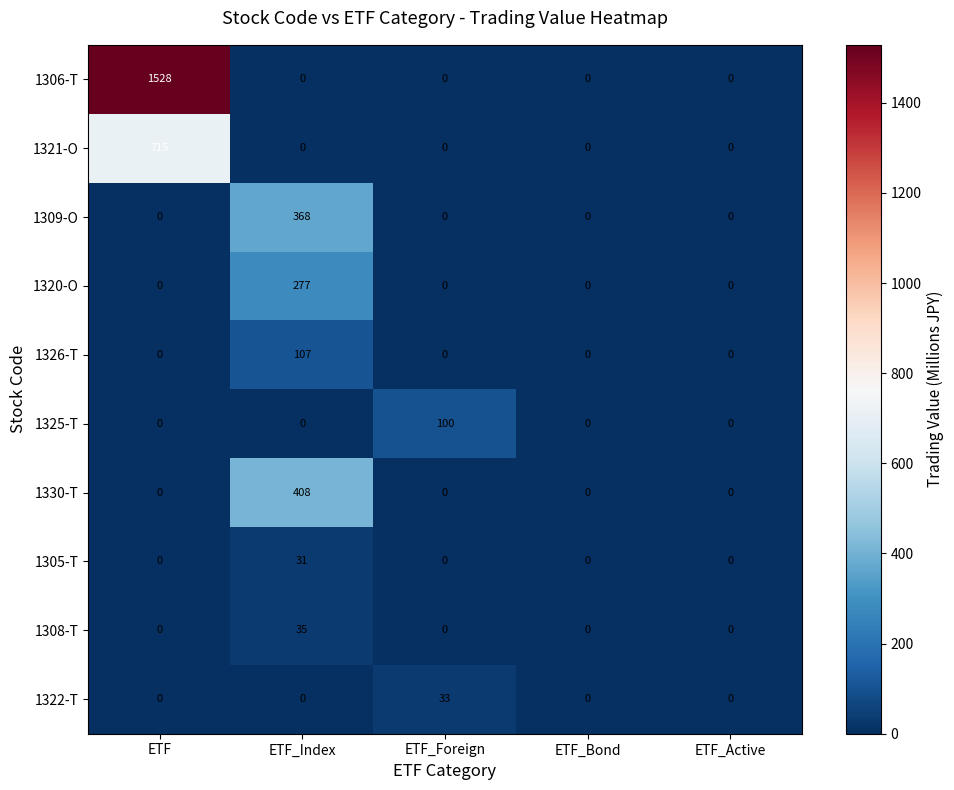

What is the maximum value shown in the chart?

1528